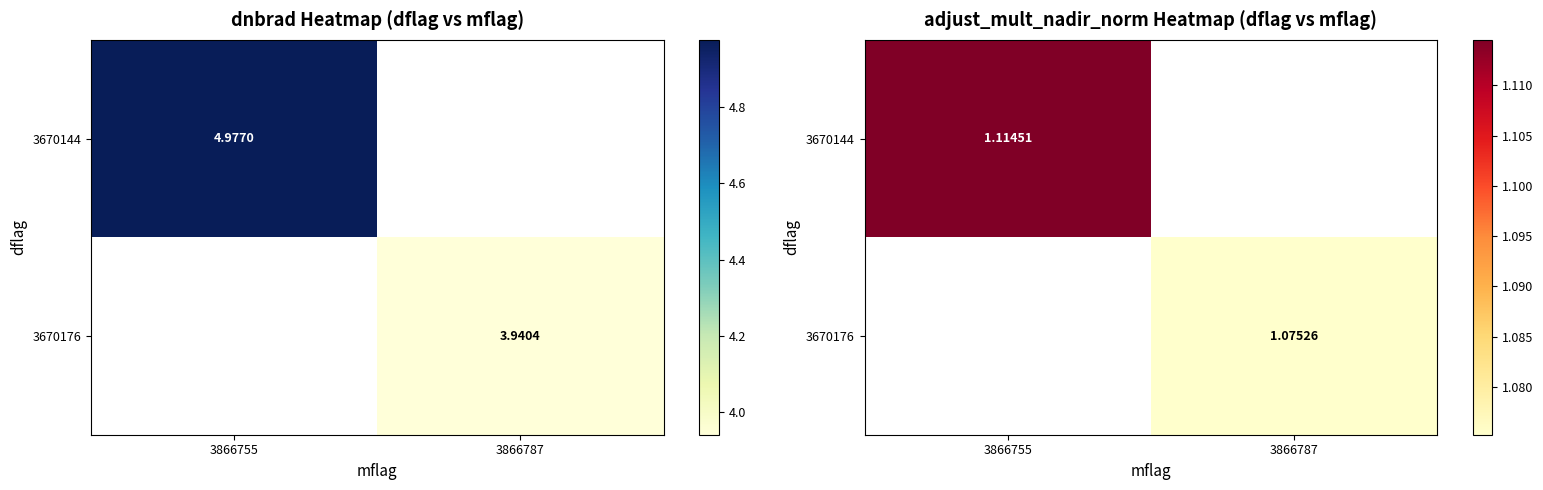

Is the value of 3670176 at 3866787 greater than the value of 3670144 at 3866755?

No